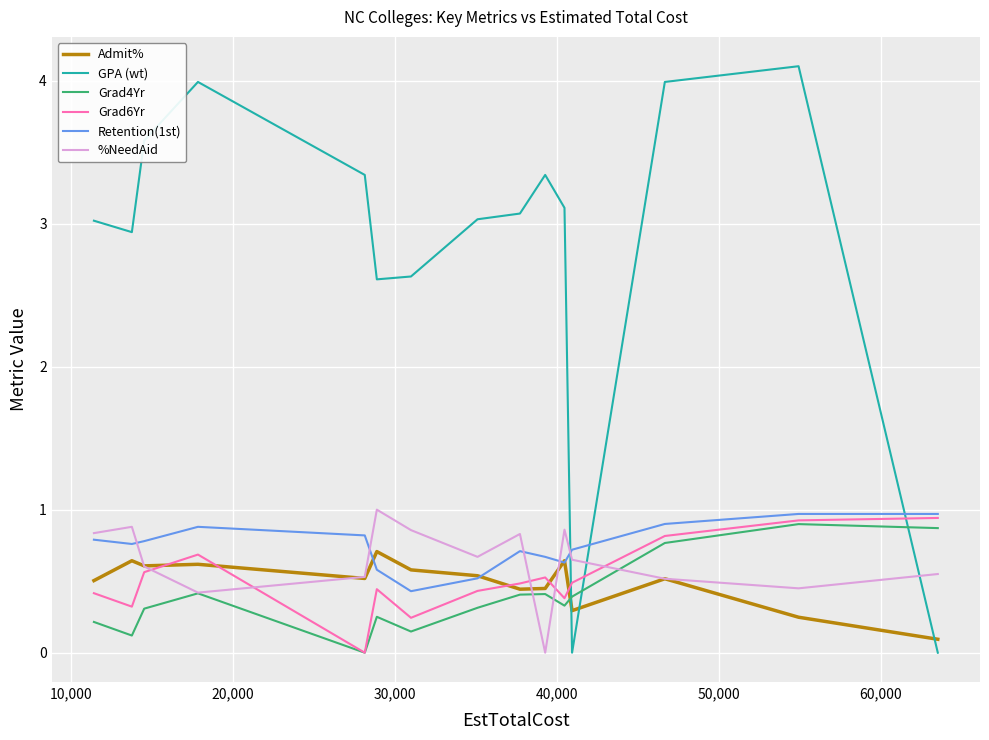

Which series has the largest range (max minus min)?

GPA (wt)